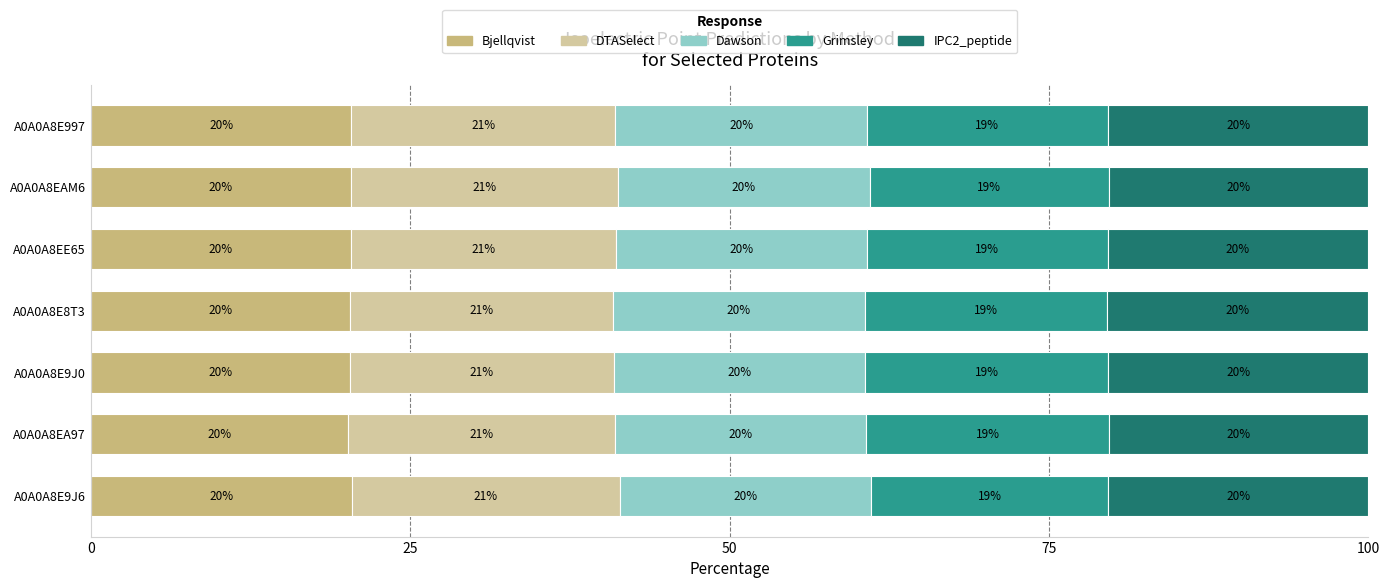

What are all the series names shown in the legend?

Bjellqvist, DTASelect, Dawson, Grimsley, IPC2_peptide